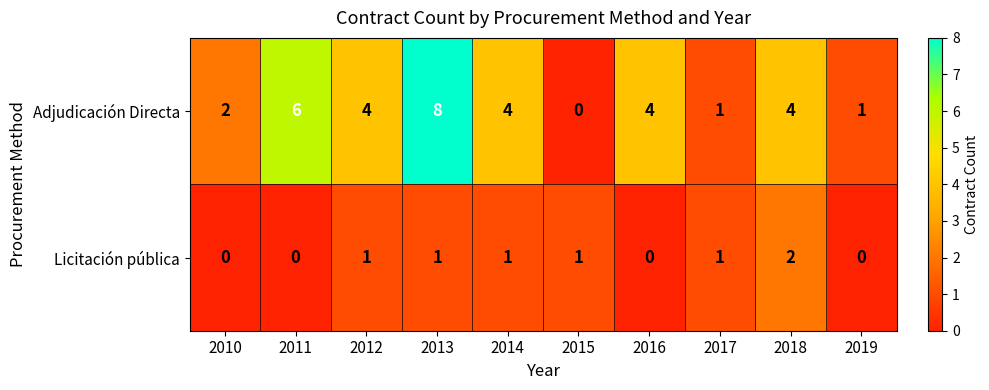

Reading right to left, extract all data points from this chart.

Adjudicación Directa: 1	4	1	4	0	4	8	4	6	2
Licitación pública: 0	2	1	0	1	1	1	1	0	0